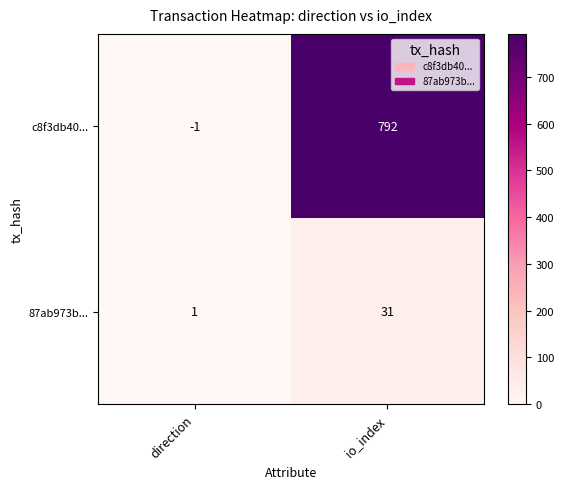

The value of c8f3db40... at io_index is 1070. True or false?

False